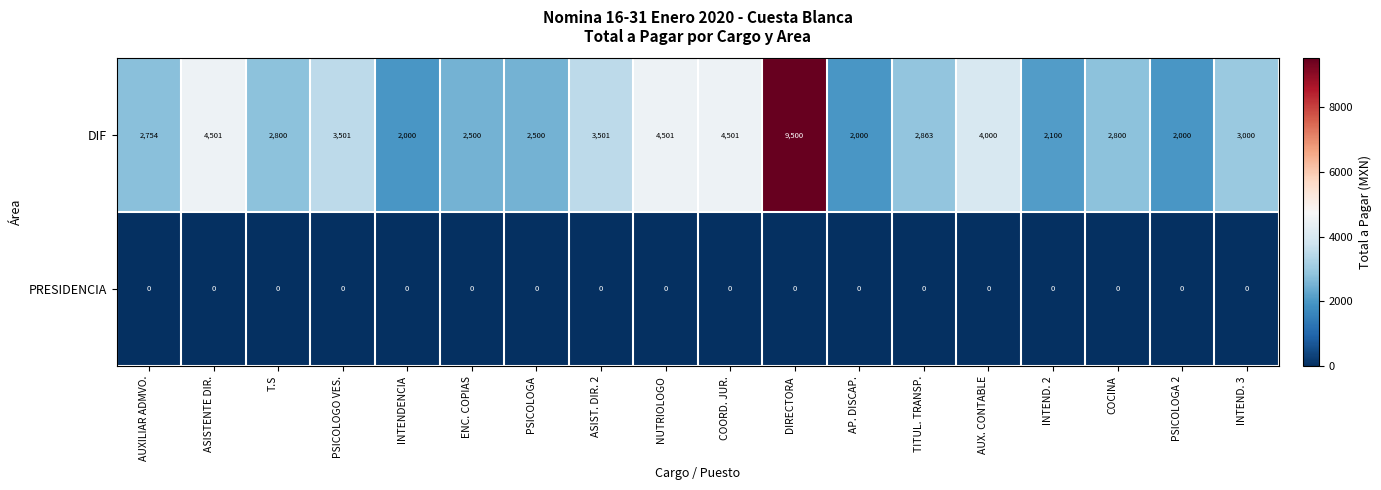

List the series in order of their peak value, lowest first.

PRESIDENCIA, DIF